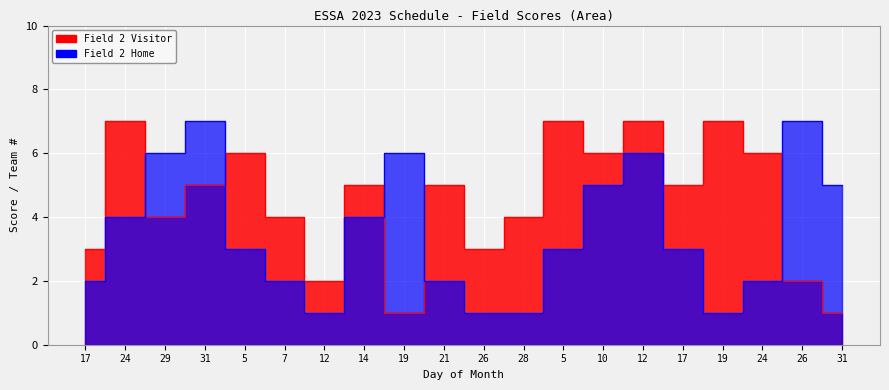

What is the label of the 15th point from the left?

12